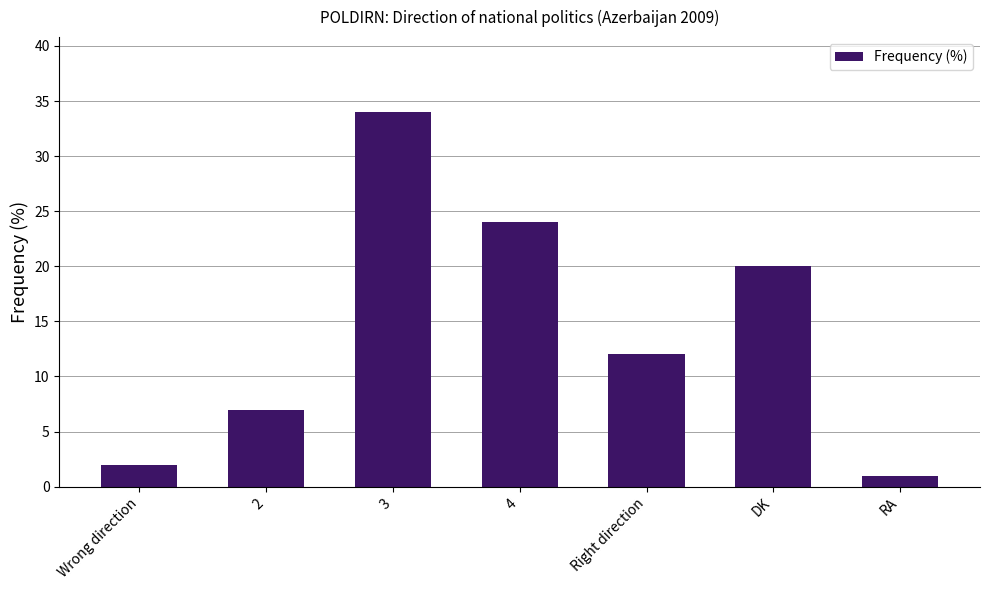

What is the difference between the second highest and second lowest values?

22